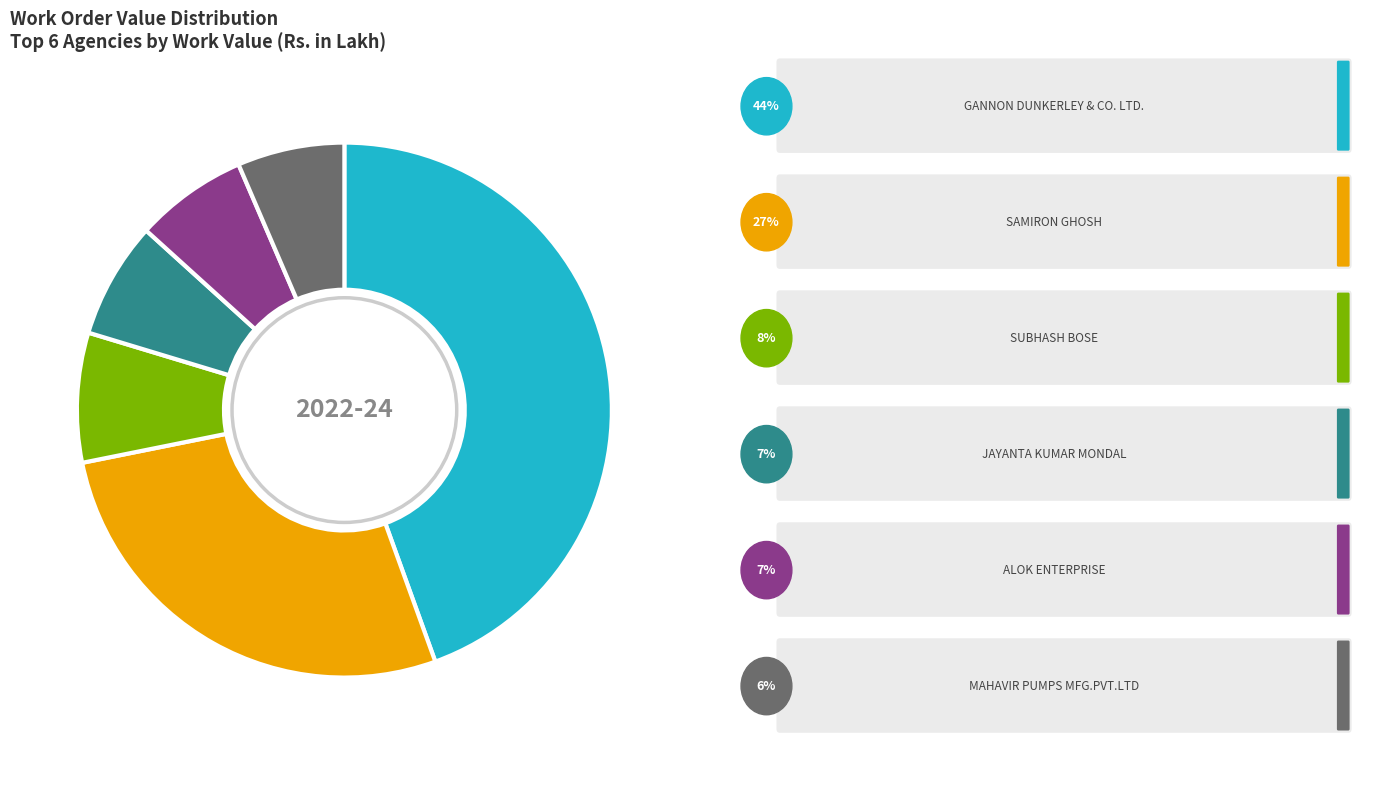

Is there any slice that represents more than half of the pie?

No